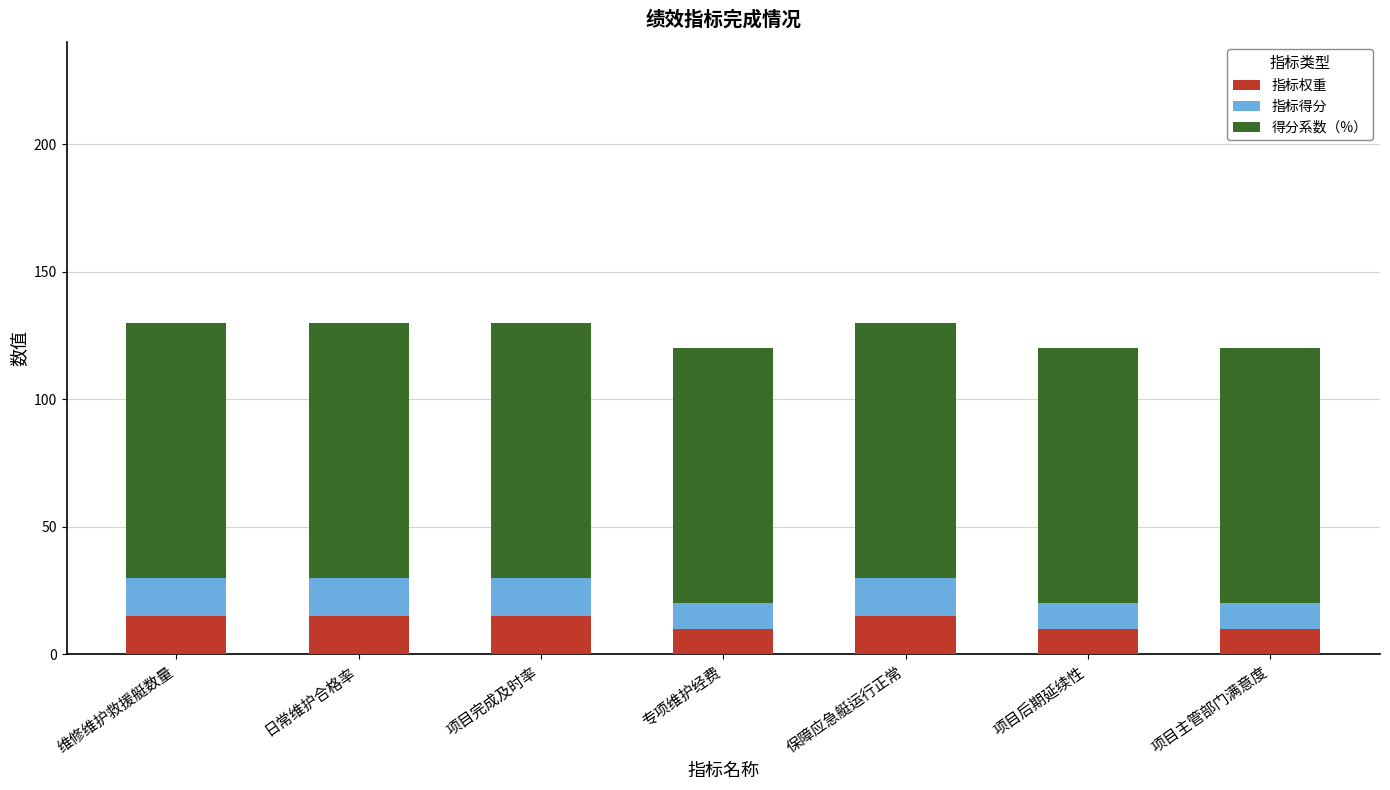

What is the total value across all series at 专项维护经费?

120